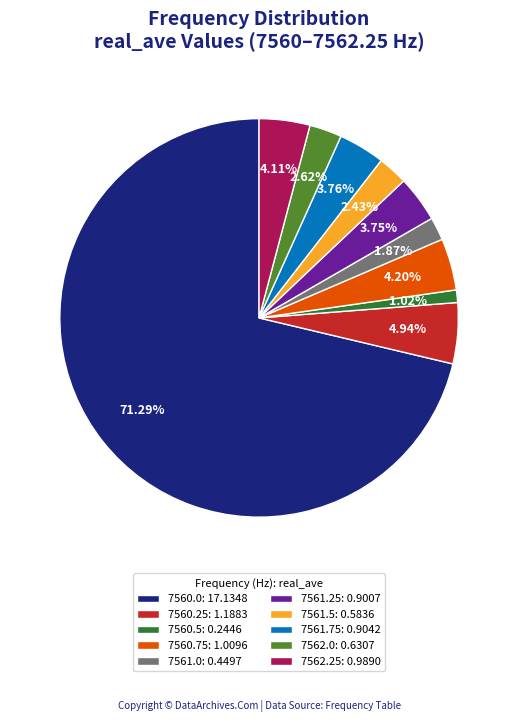

To the nearest percent, what is the difference between the 7561.5 and 7560.75 slice percentages?

2%